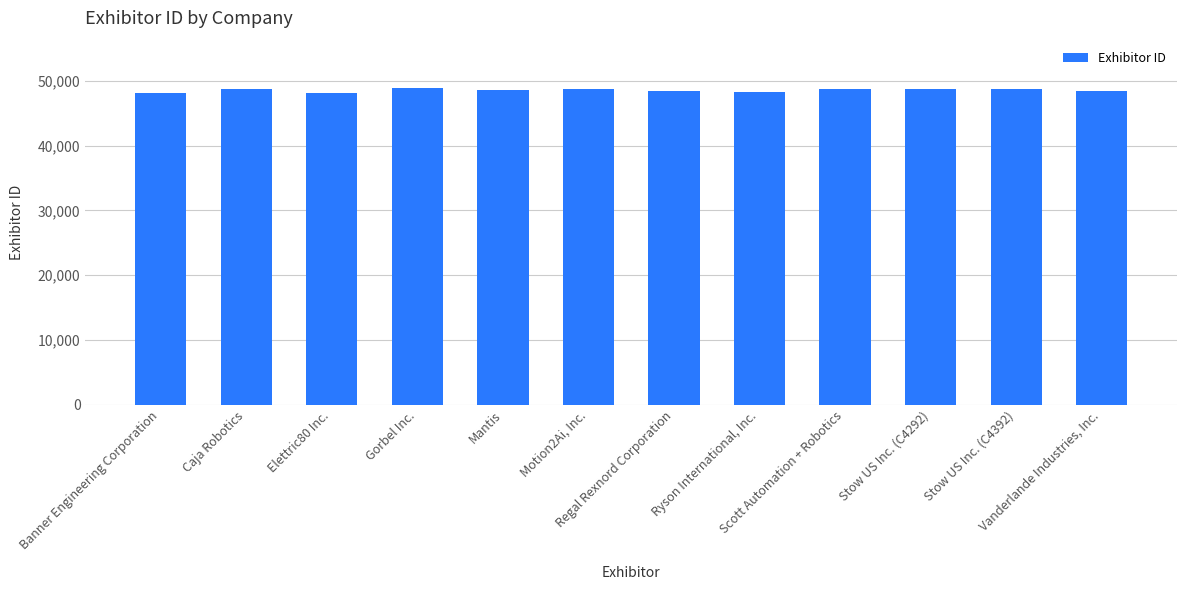

What position from the right is Banner Engineering Corporation?

12